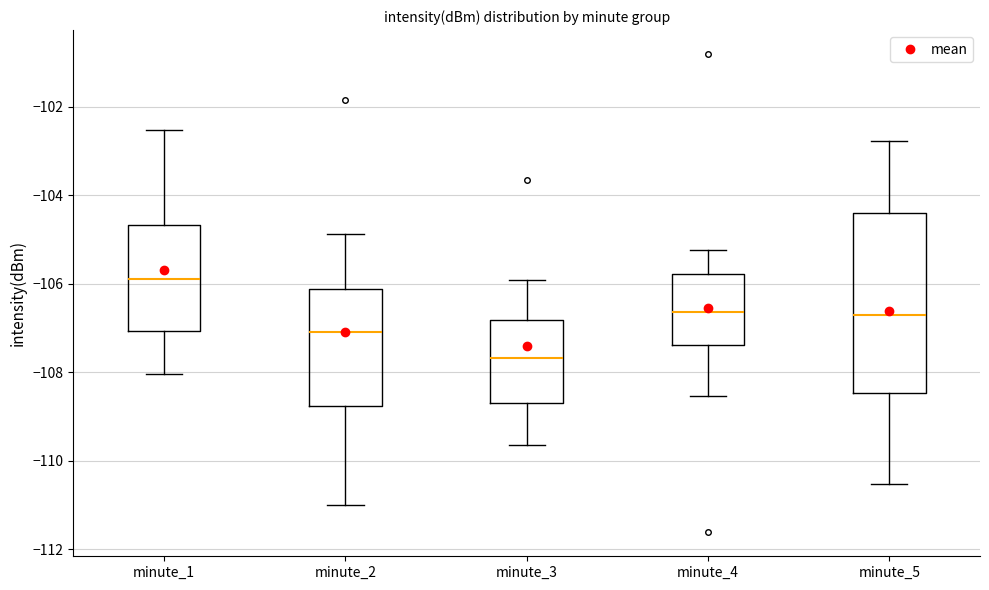

Which box has the lowest median line?

minute_3